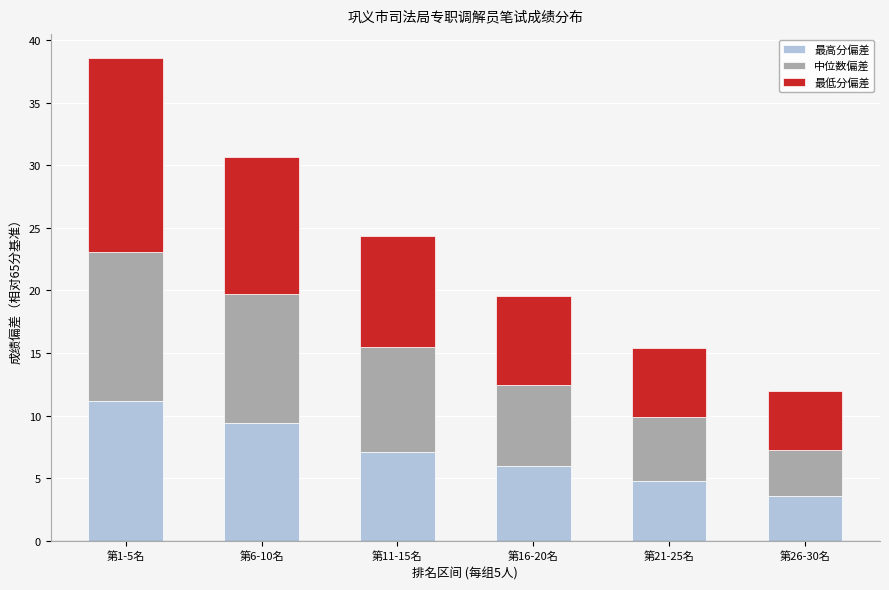

How many bars are there in total?

6